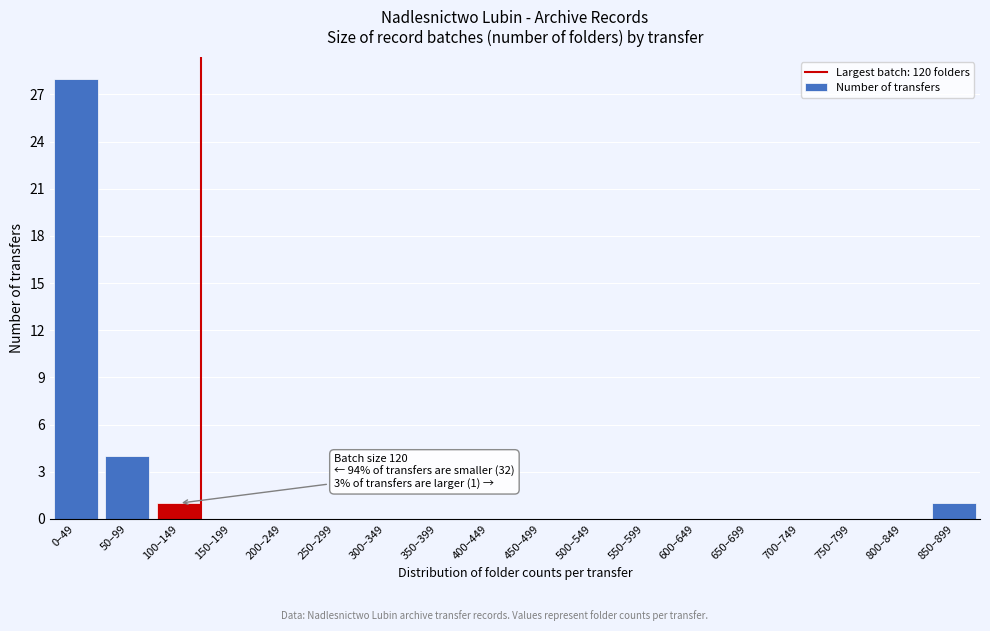

Reading left to right, list all the values displayed in this chart.

0–49=28	50–99=4	100–149=1	150–199=0	200–249=0	250–299=0	300–349=0	350–399=0	400–449=0	450–499=0	500–549=0	550–599=0	600–649=0	650–699=0	700–749=0	750–799=0	800–849=0	850–899=1